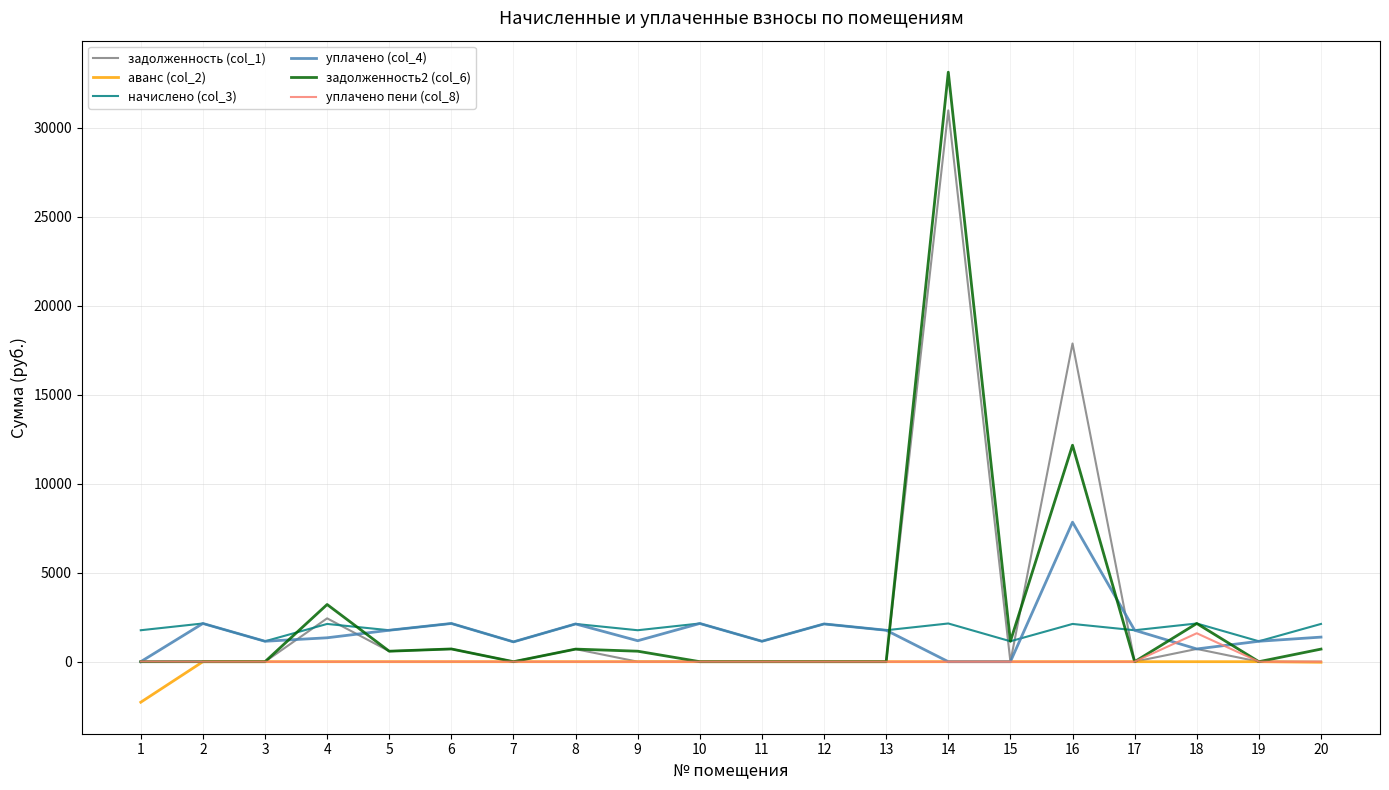

At which category is the sum across all series the highest?

14